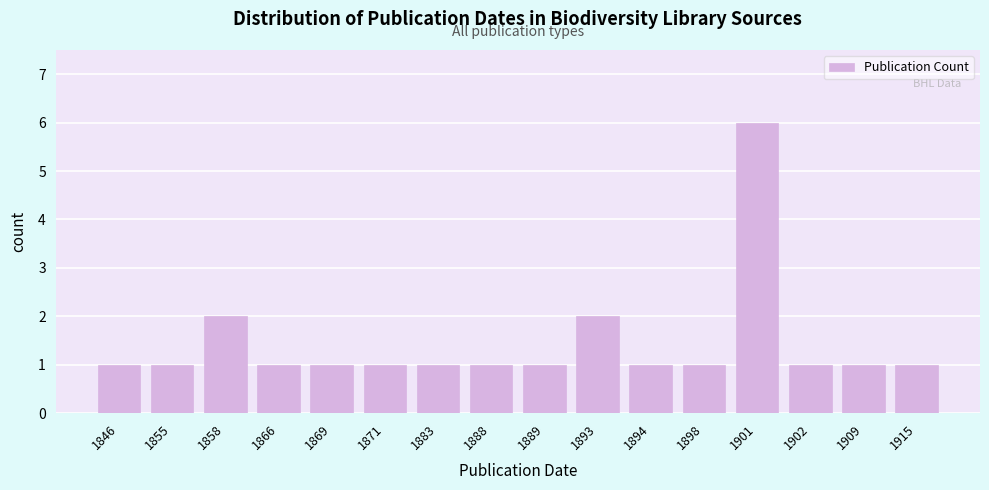

Reading left to right, what are all the values shown in this chart?

1	1	2	1	1	1	1	1	1	2	1	1	6	1	1	1